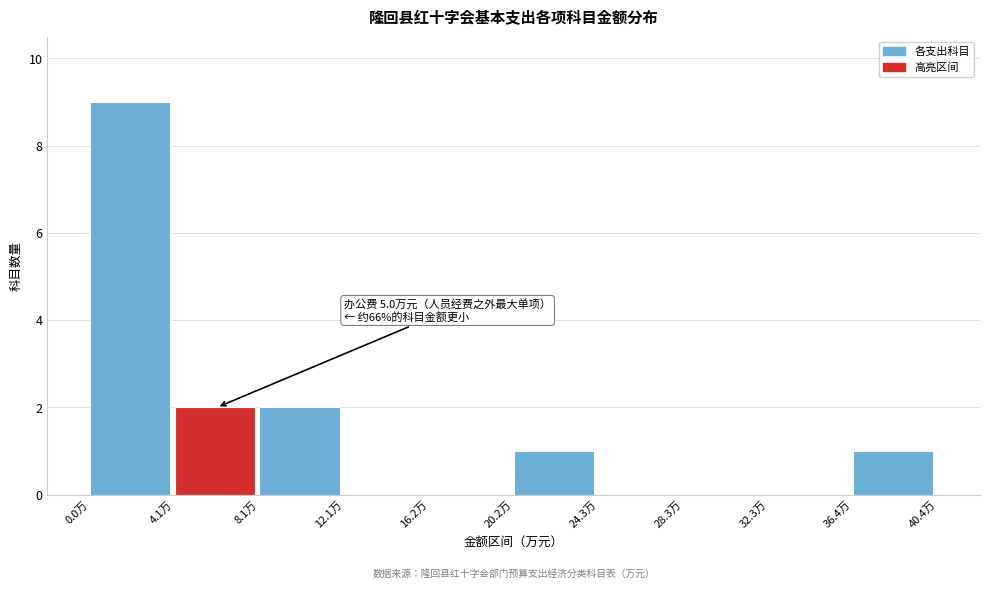

Which range on the x-axis has the tallest bar?

0.0 to 4.0